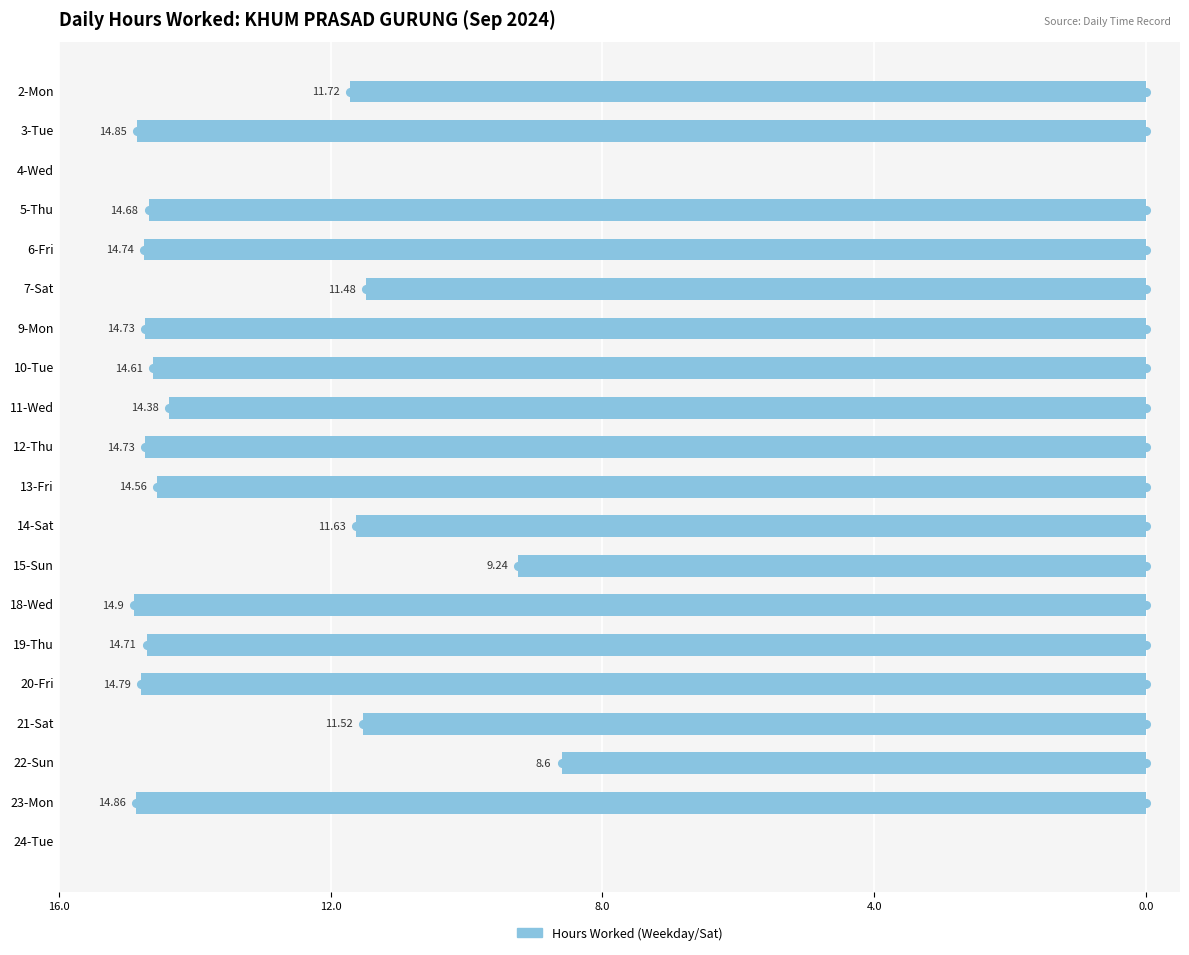

Does the chart contain stacked bars?

No